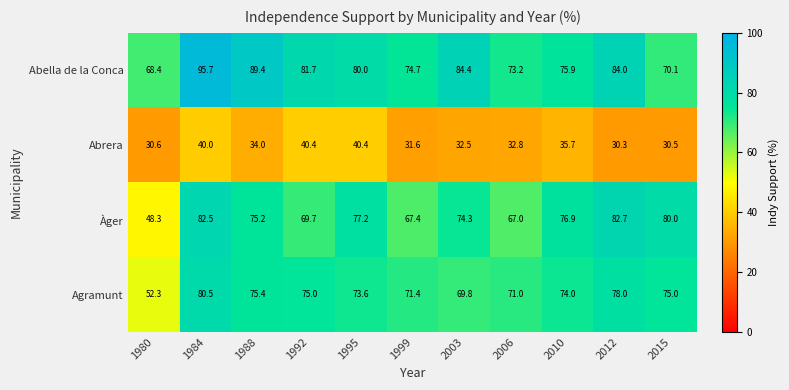

What is the difference between the highest and lowest values at 2012?

53.7